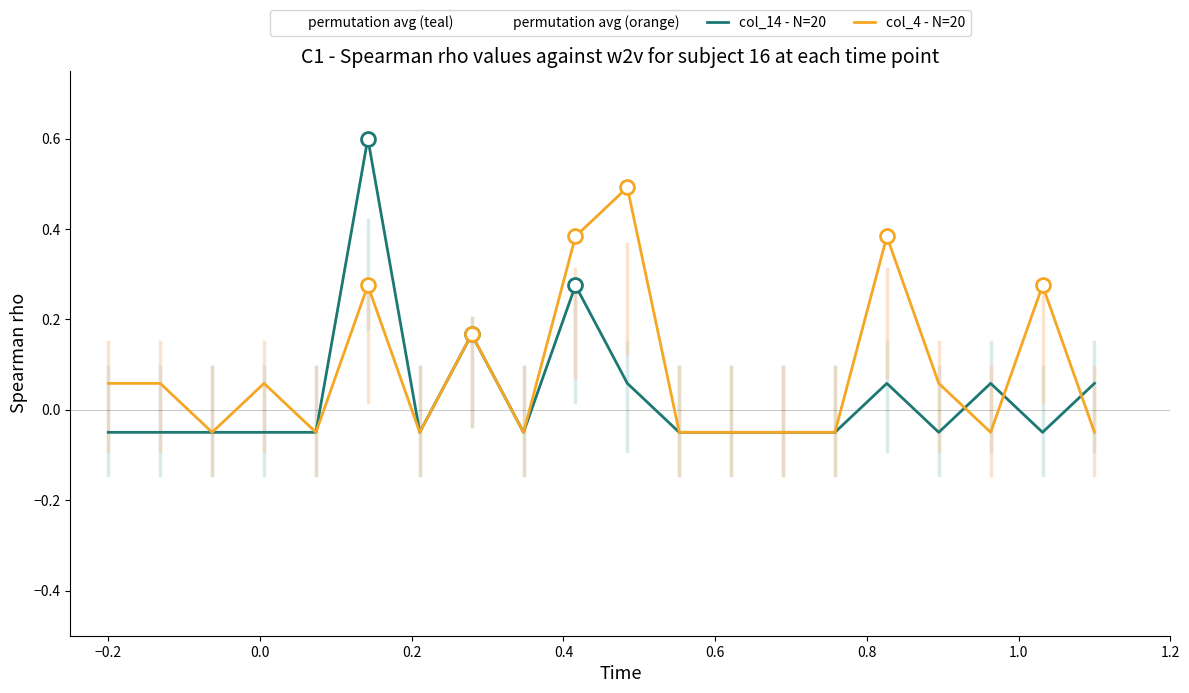

How many data points in col_14 - N=20 are above 0?

7